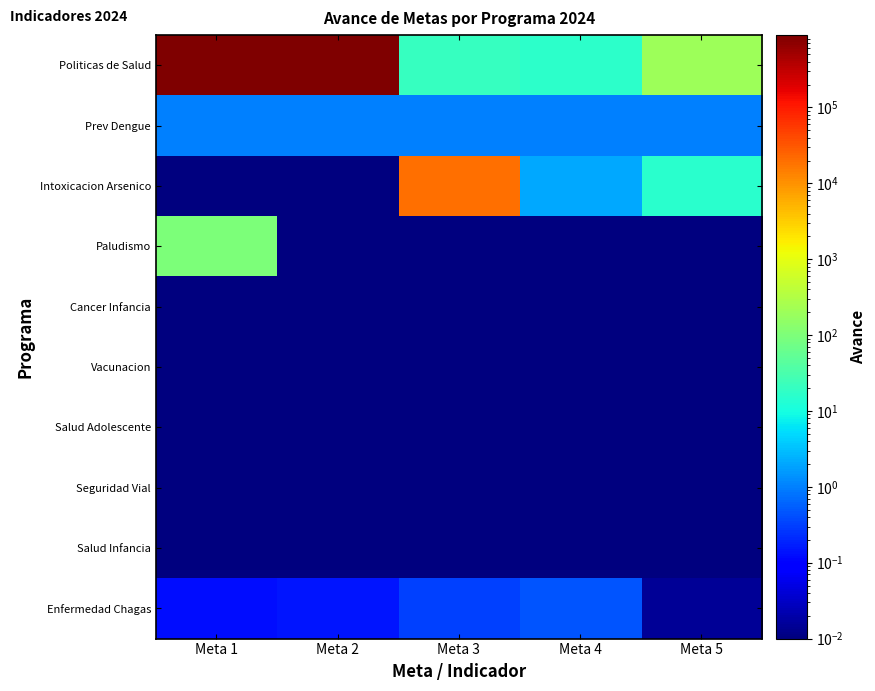

How many categories are shown in the chart?

5